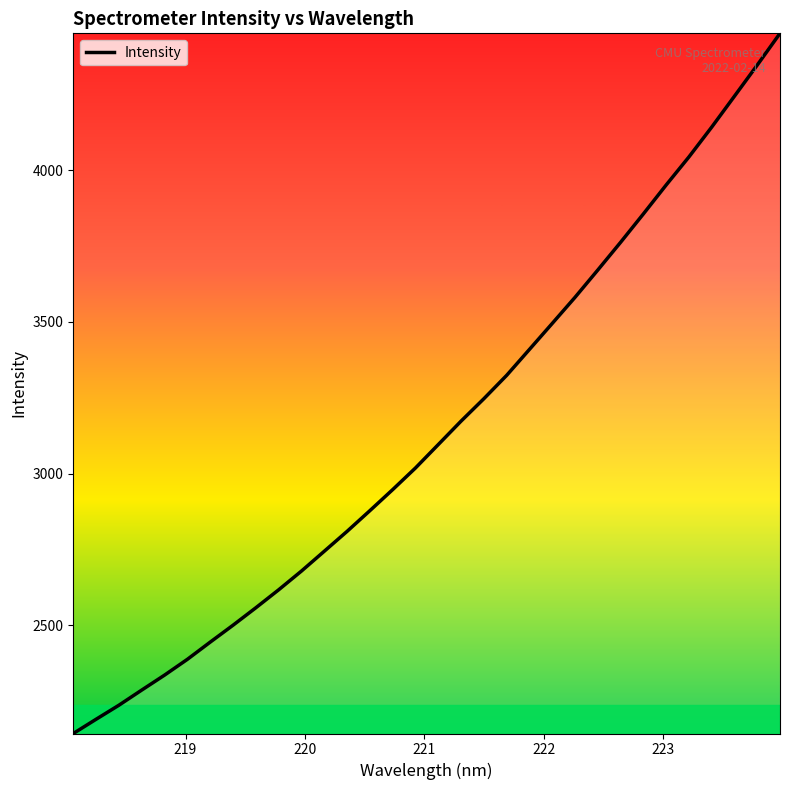

What is the smallest value displayed?

2143.8